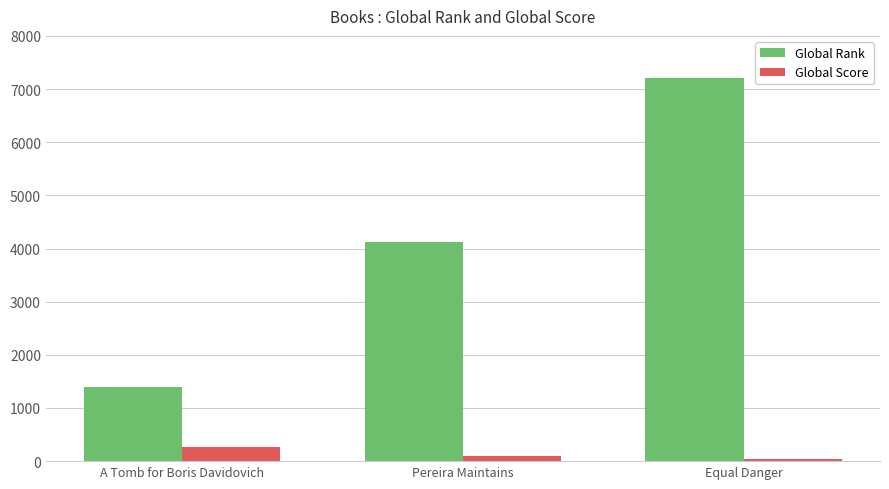

What is the highest value of the Global Rank series?

7202